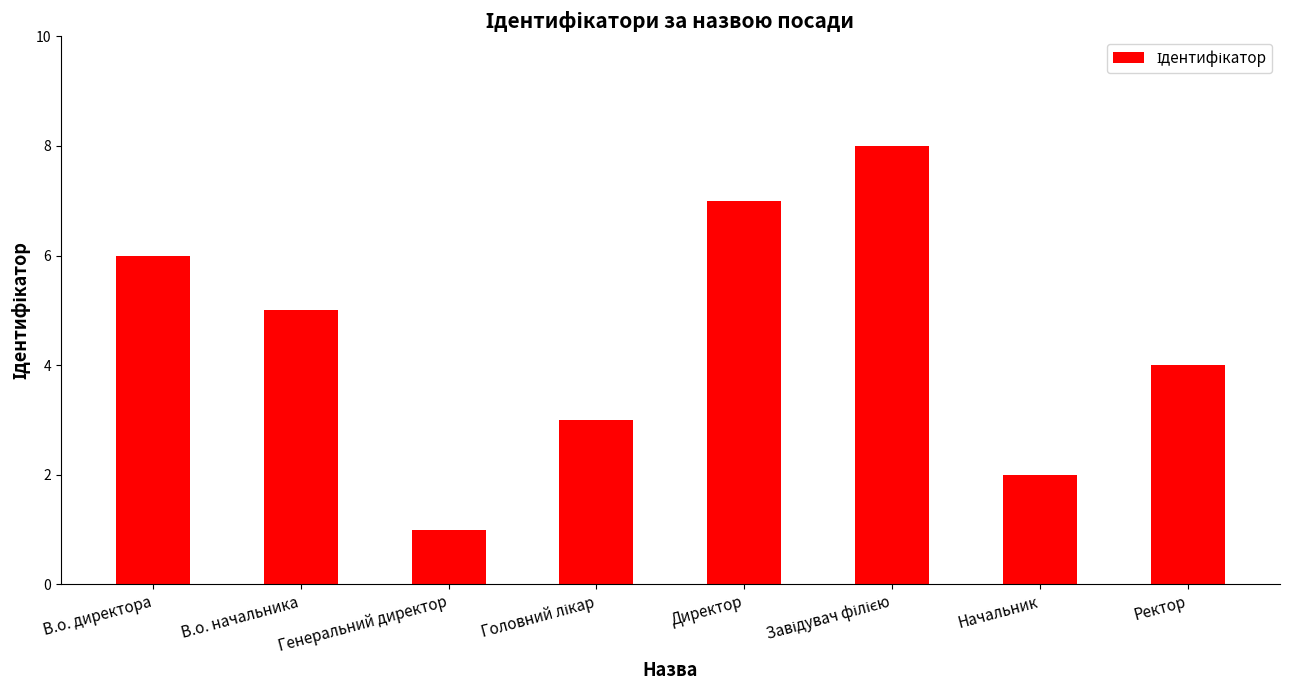

At which label does the data first exceed 5?

В.о. директора